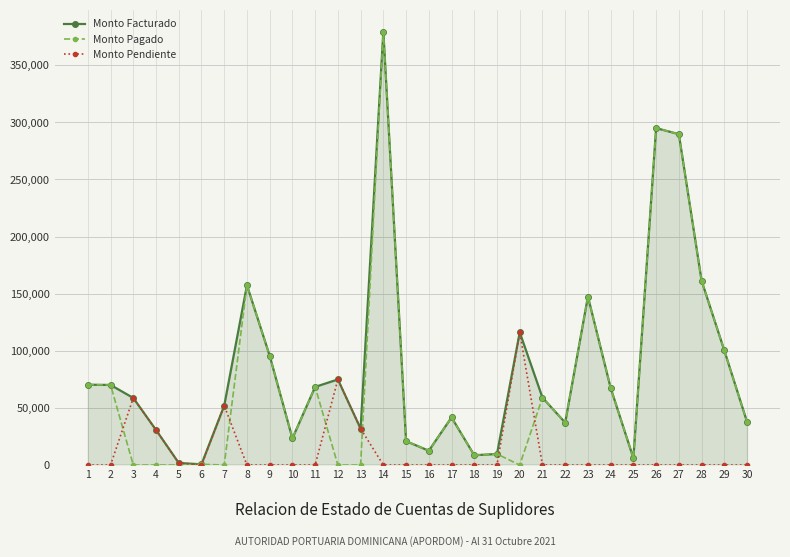

What is the value of the Monto Pendiente point at the 7th from the left?

52000.0